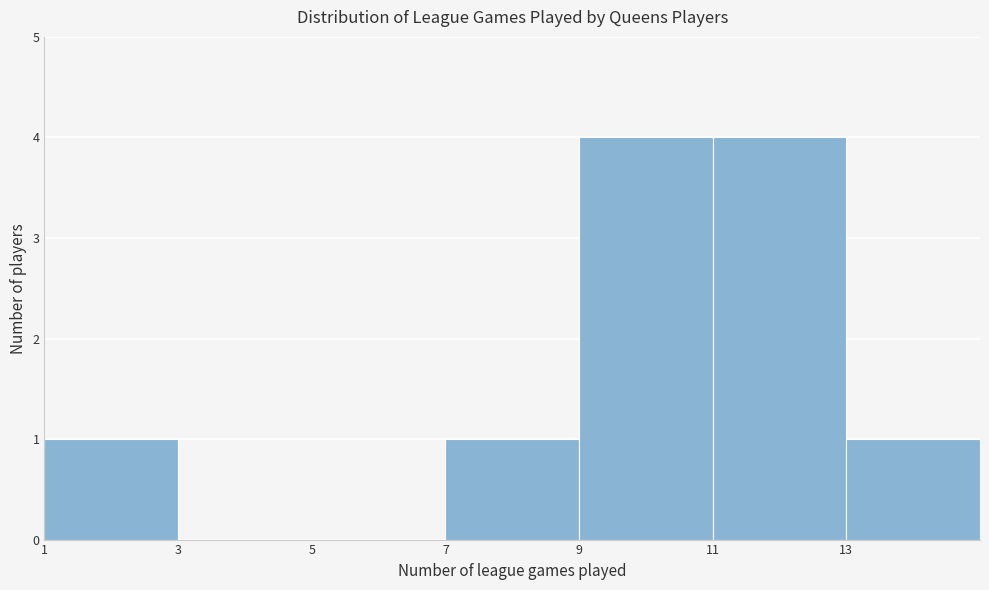

Reading left to right, transcribe this chart: for each bar, give the range it covers on the x-axis and its height. The values are not printed on the chart, so give them approximately, as read against the axis.

1 to 3: 1
3 to 5: 0
5 to 7: 0
7 to 9: 1
9 to 11: 4
11 to 13: 4
13 to 15: 1